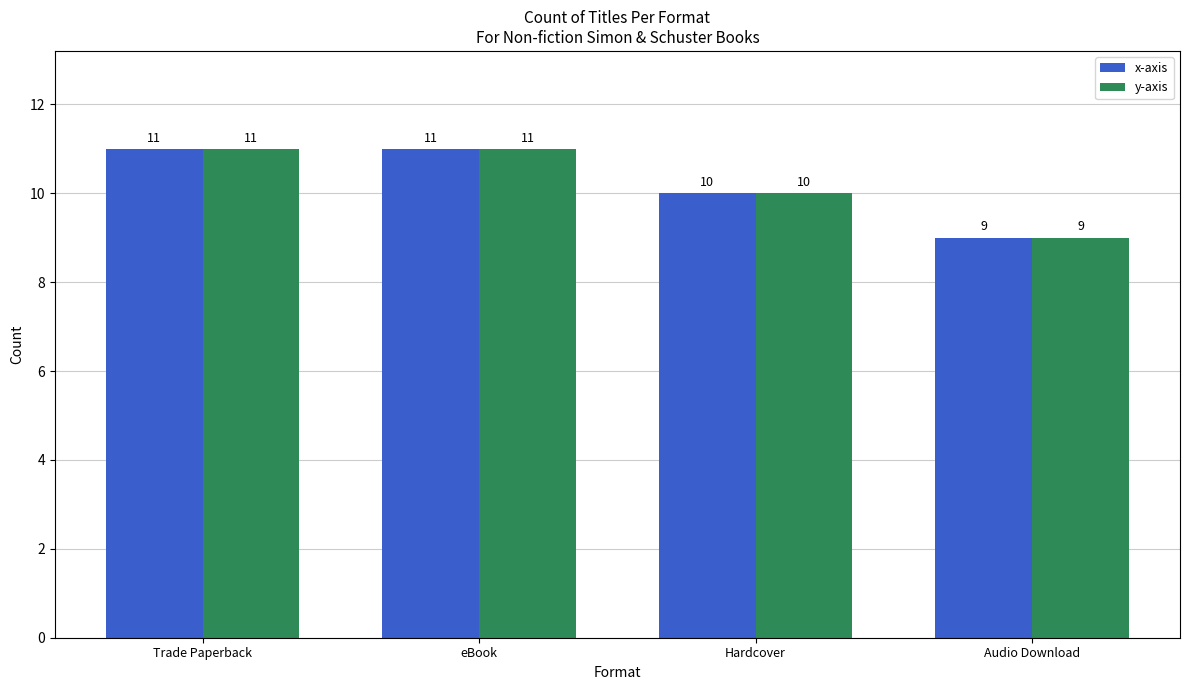

The value of y-axis at eBook is 2. True or false?

False